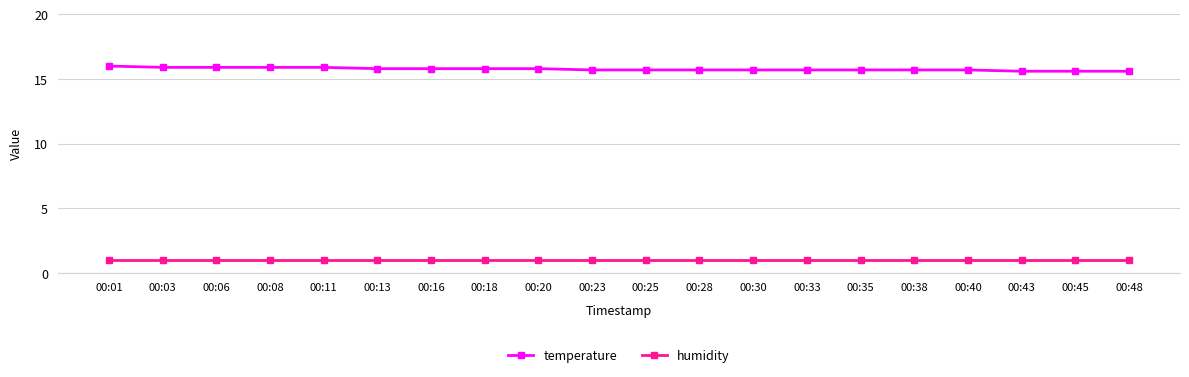

Is this an area chart (filled region under the line)?

No